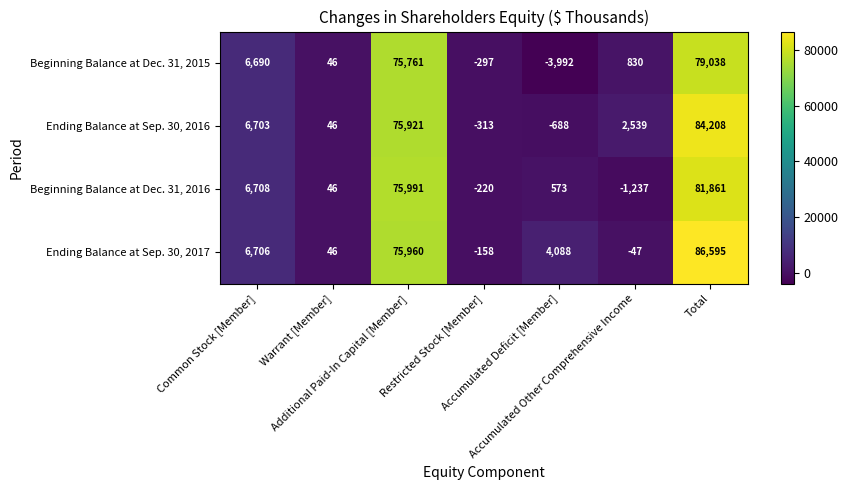

How many values in Ending Balance at Sep. 30, 2016 are below zero?

2